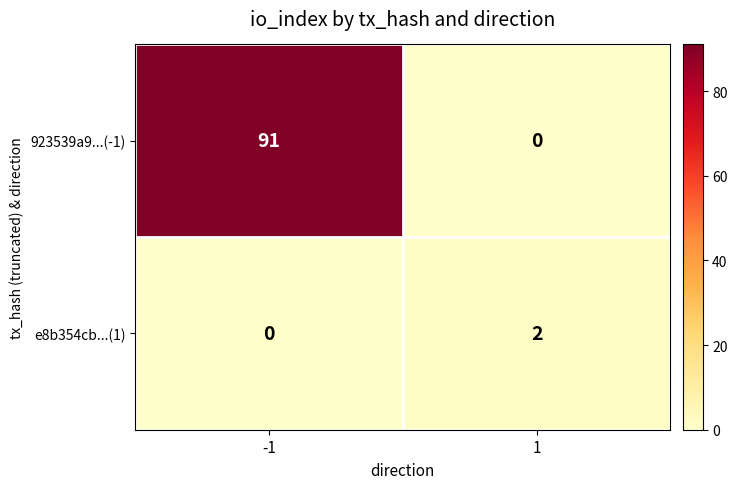

Reading right to left, what are all the values shown in this chart?

923539a9...(-1): 1=0	-1=91
e8b354cb...(1): 1=2	-1=0